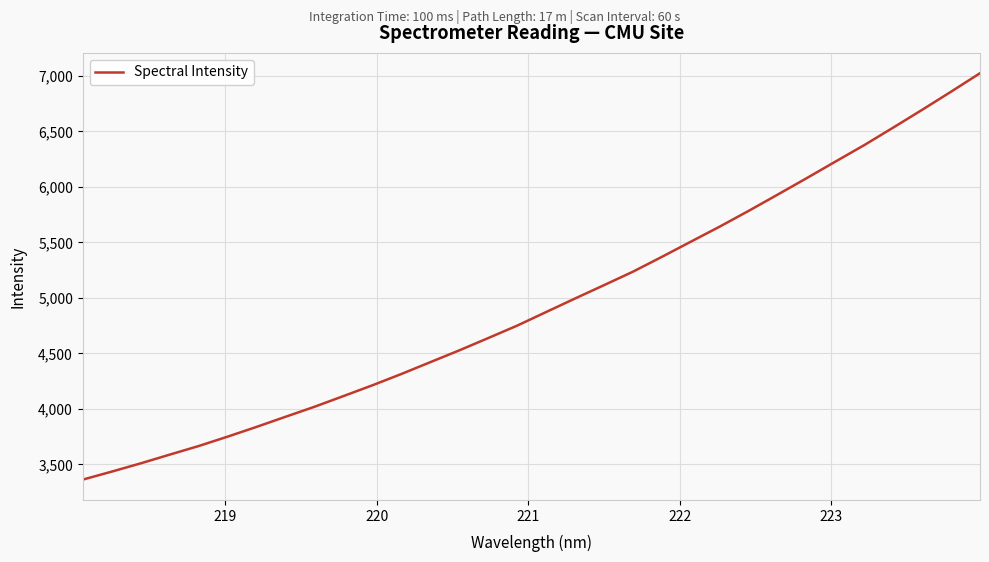

What is the difference between the maximum and minimum values?

3661.9